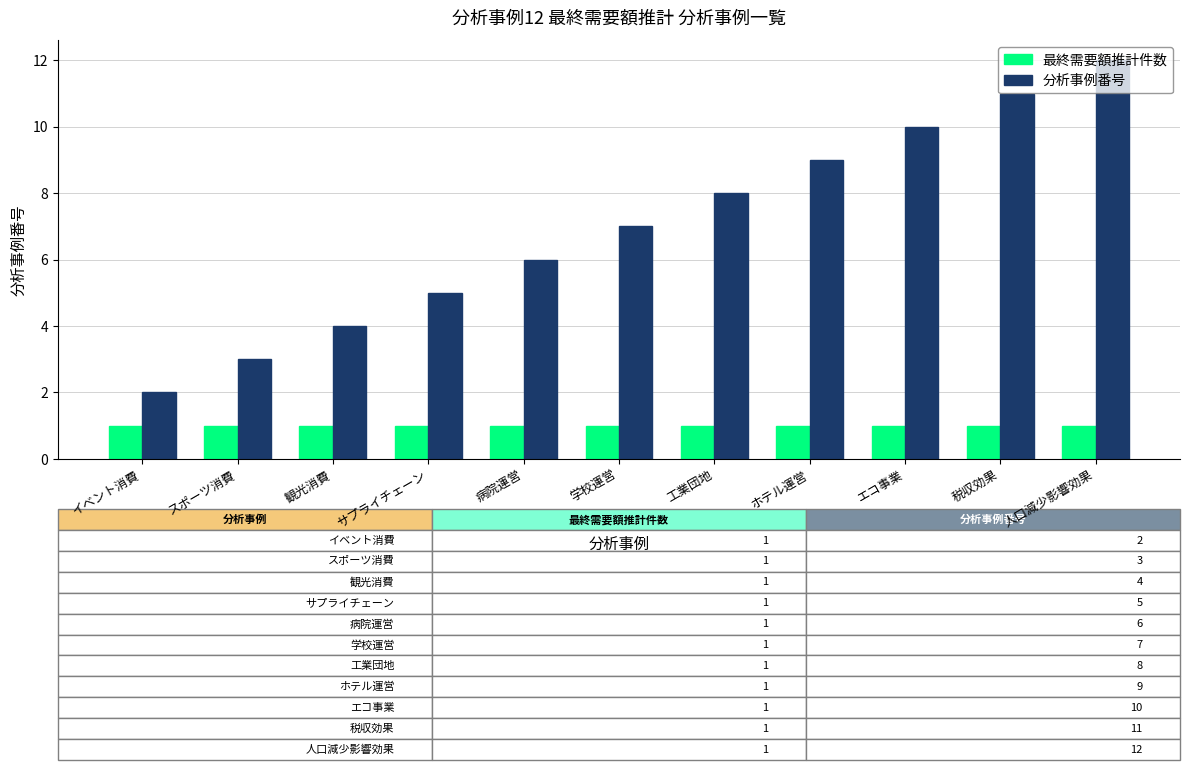

At which category is the sum across all series the highest?

人口減少影響効果